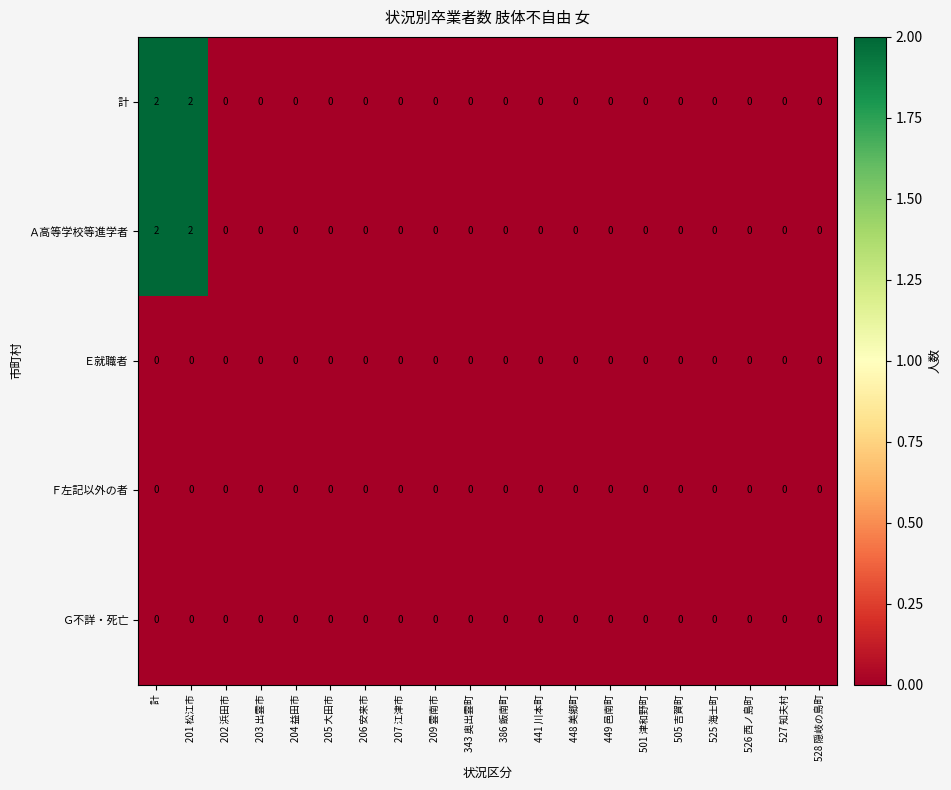

The Ａ高等学校等進学者 series shows 0 at 528 隠岐の島町. True or false?

True